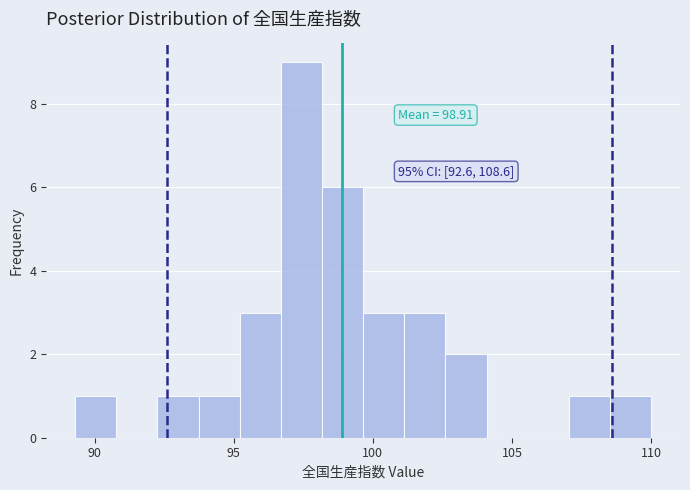

Around what value on the x-axis is the tallest bar? Give the approximate position of its centre, as read against the axis.

97.5